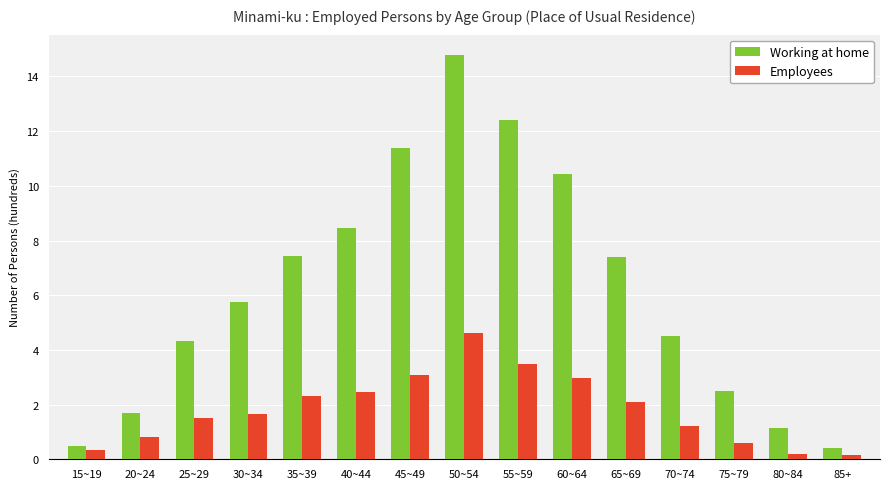

Which series has the largest range (max minus min)?

Working at home